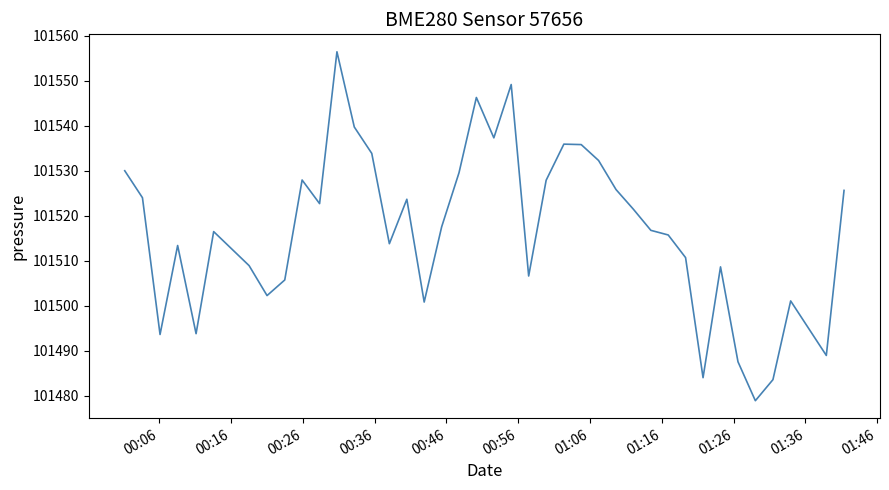

How many distinct data groups are displayed?

1